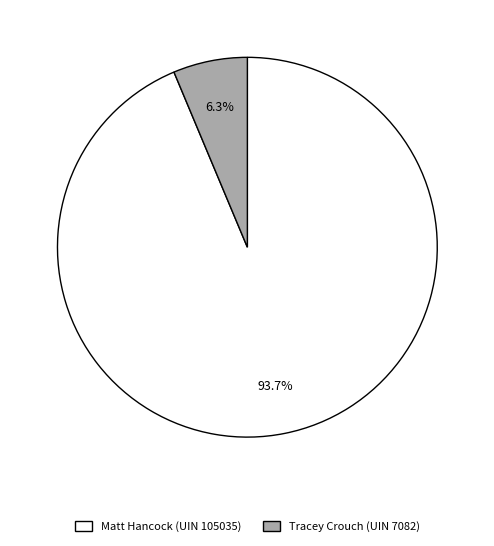

Does any single category account for the majority?

Yes